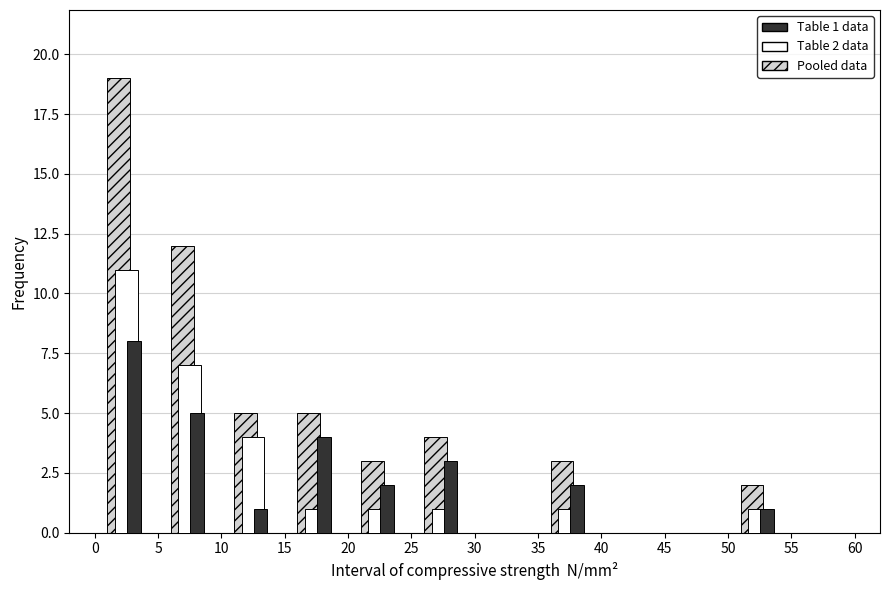

In the Table 1 data series, which range on the x-axis has the tallest bar?

0 to 5